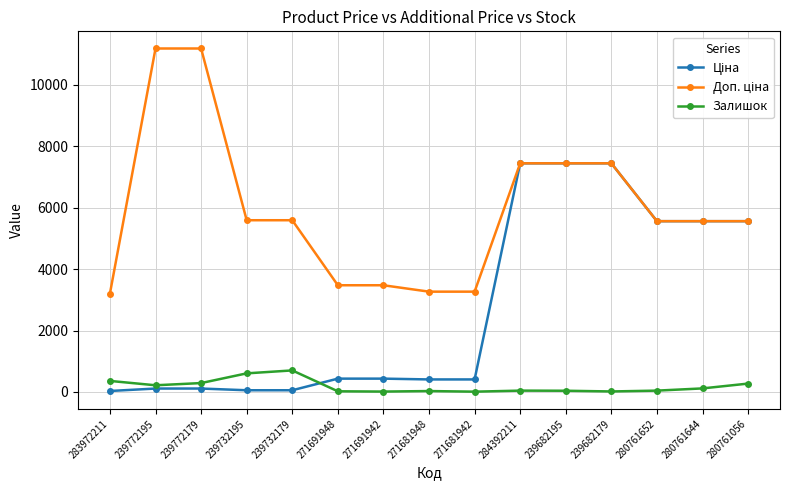

True or false: Залишок has a value of 44.0 at 284392211.

True